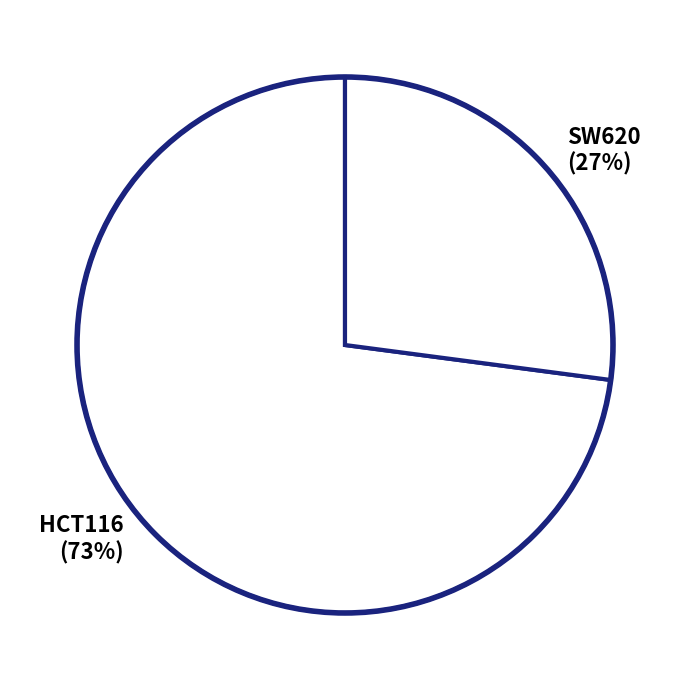

Combined, do SW620 and HCT116 account for over 50%?

Yes